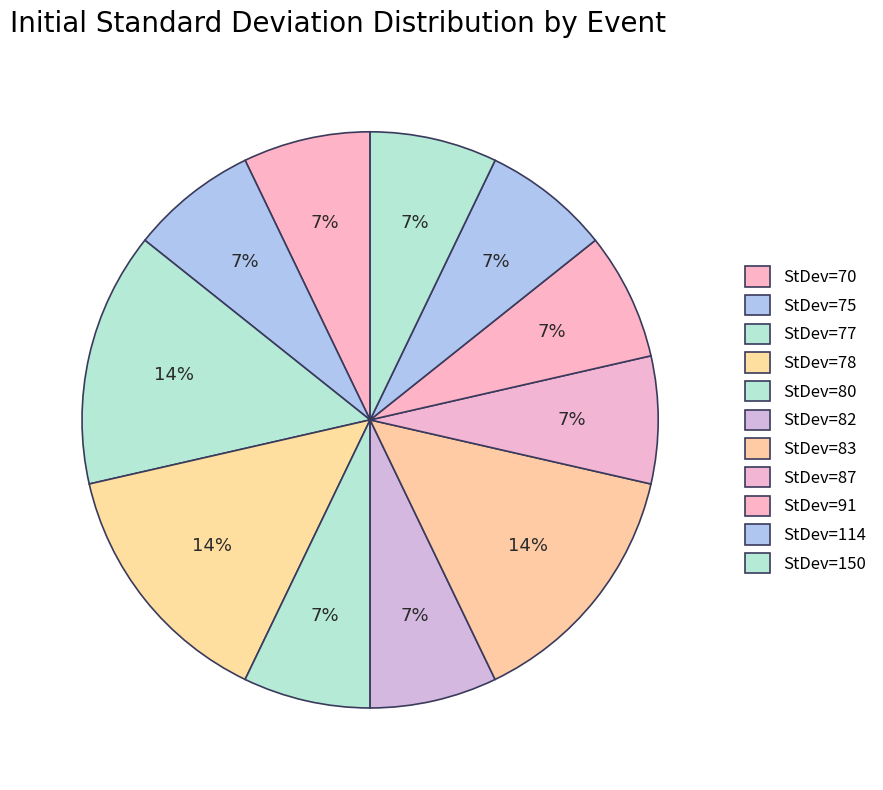

How many slices are in this pie chart?

11